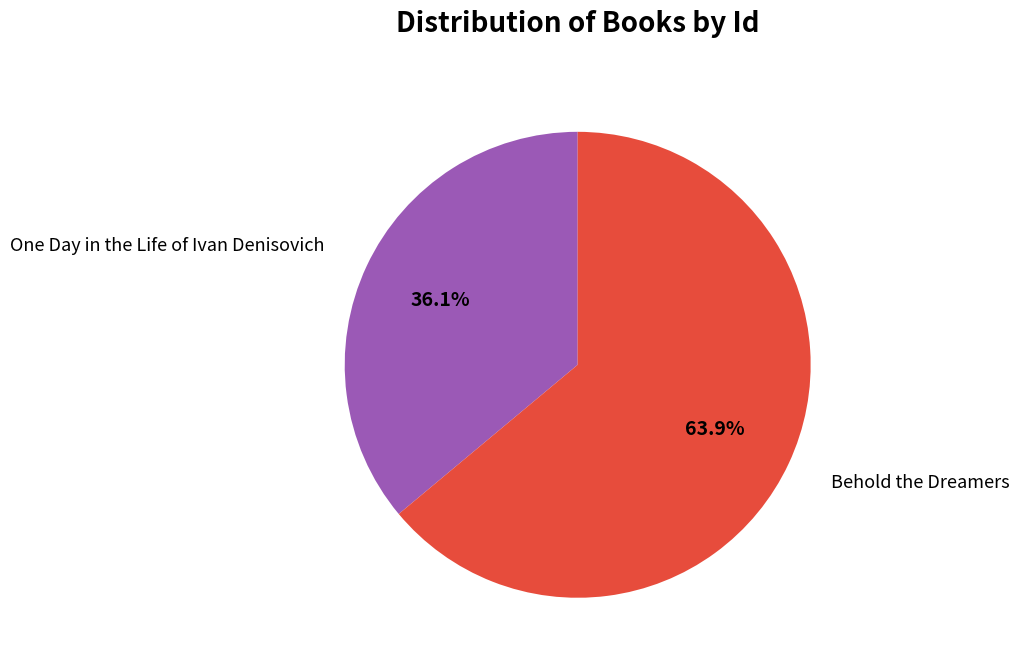

How many slices are in this pie chart?

2